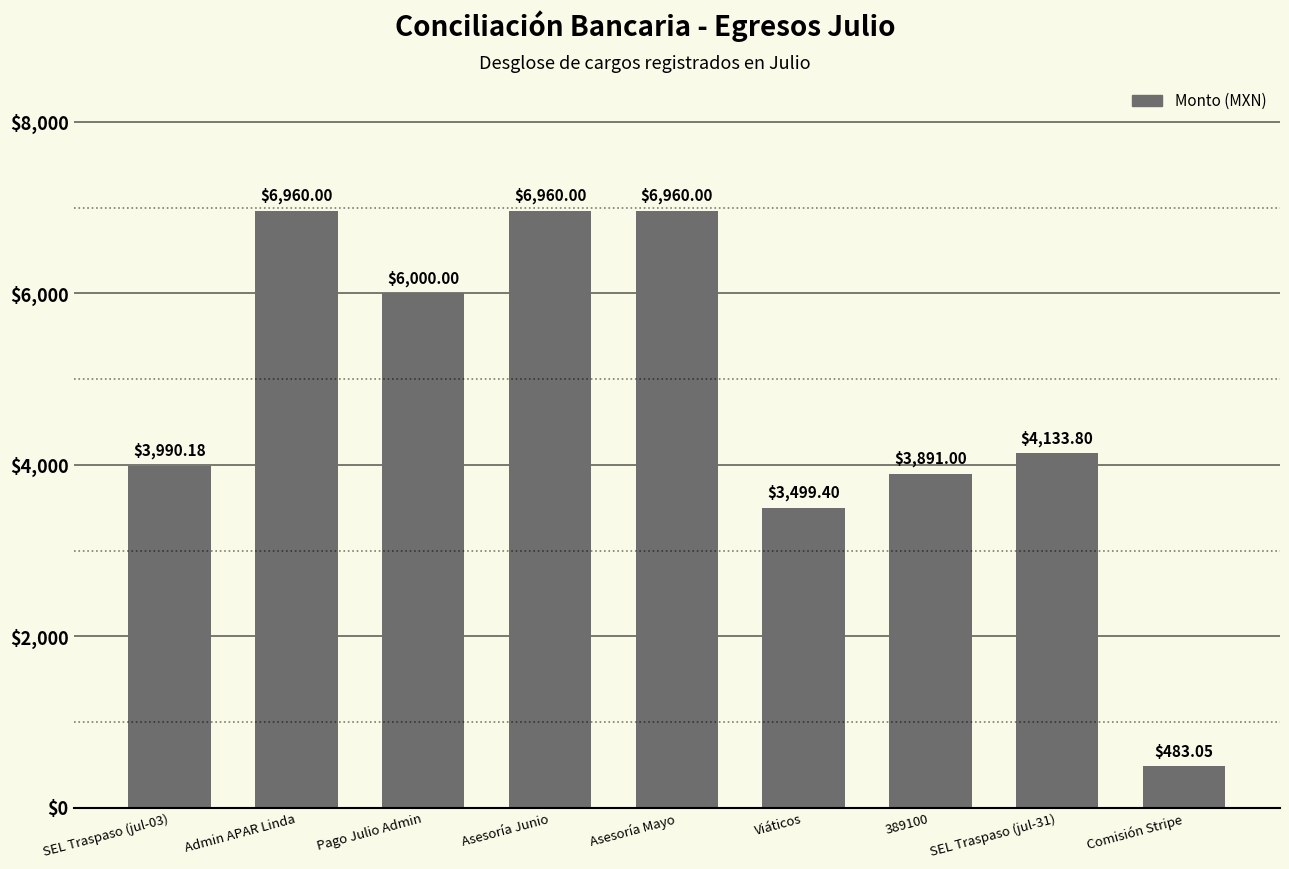

What is the sum of all values?

42877.4